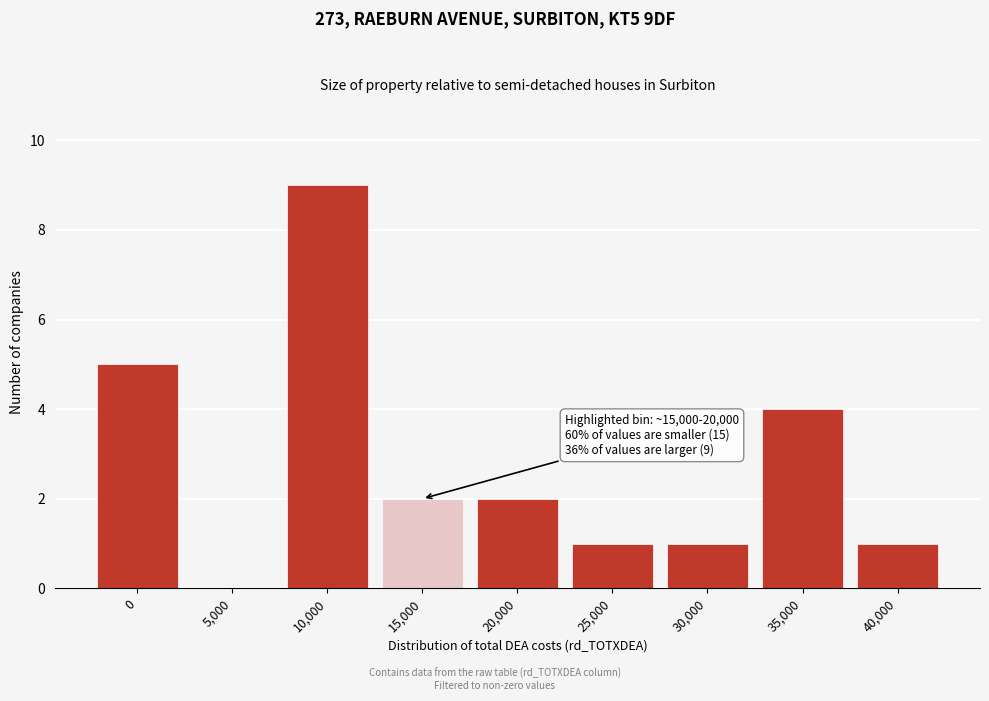

Reading left to right, list all the values displayed in this chart.

0=5	5,000=0	10,000=9	15,000=2	20,000=2	25,000=1	30,000=1	35,000=4	40,000=1